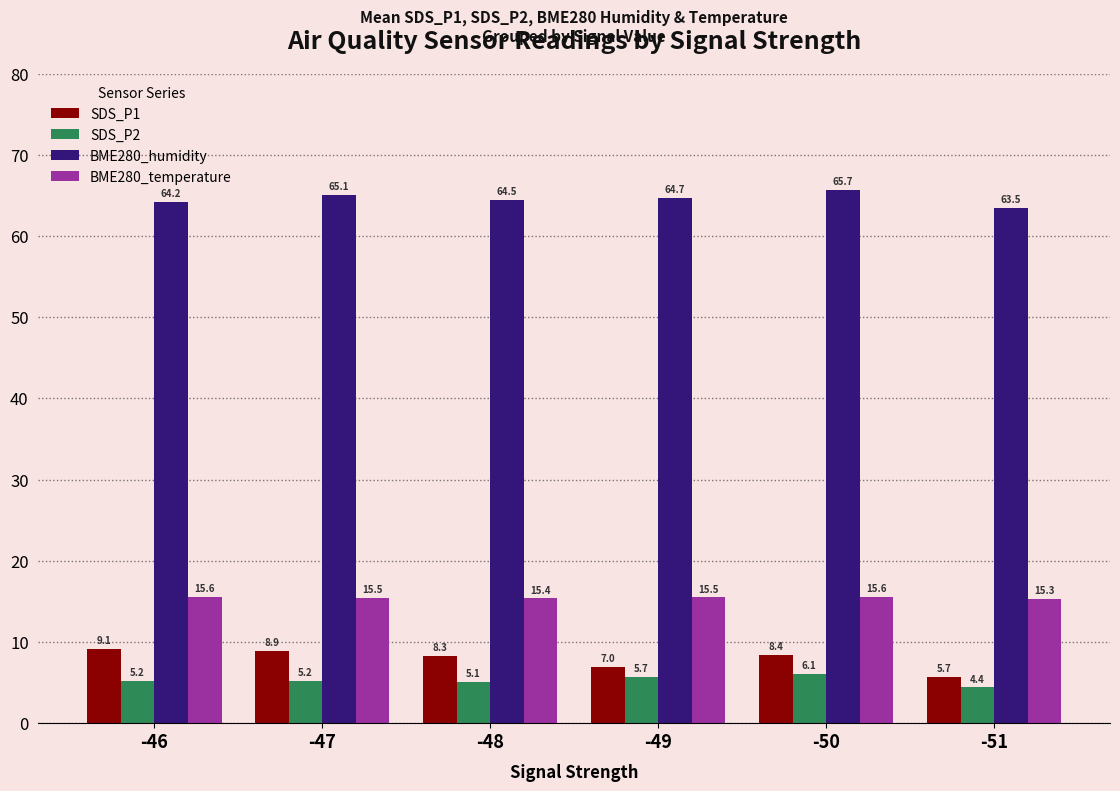

Rank the series by their maximum value, from highest to lowest.

BME280_humidity, BME280_temperature, SDS_P1, SDS_P2